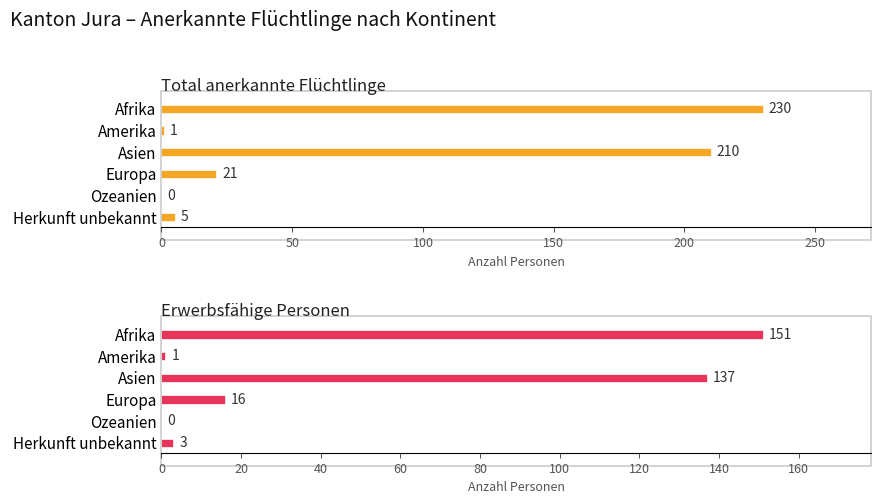

What is the value of the Total anerkannte Flüchtlinge bar at the 6th from the left?

5